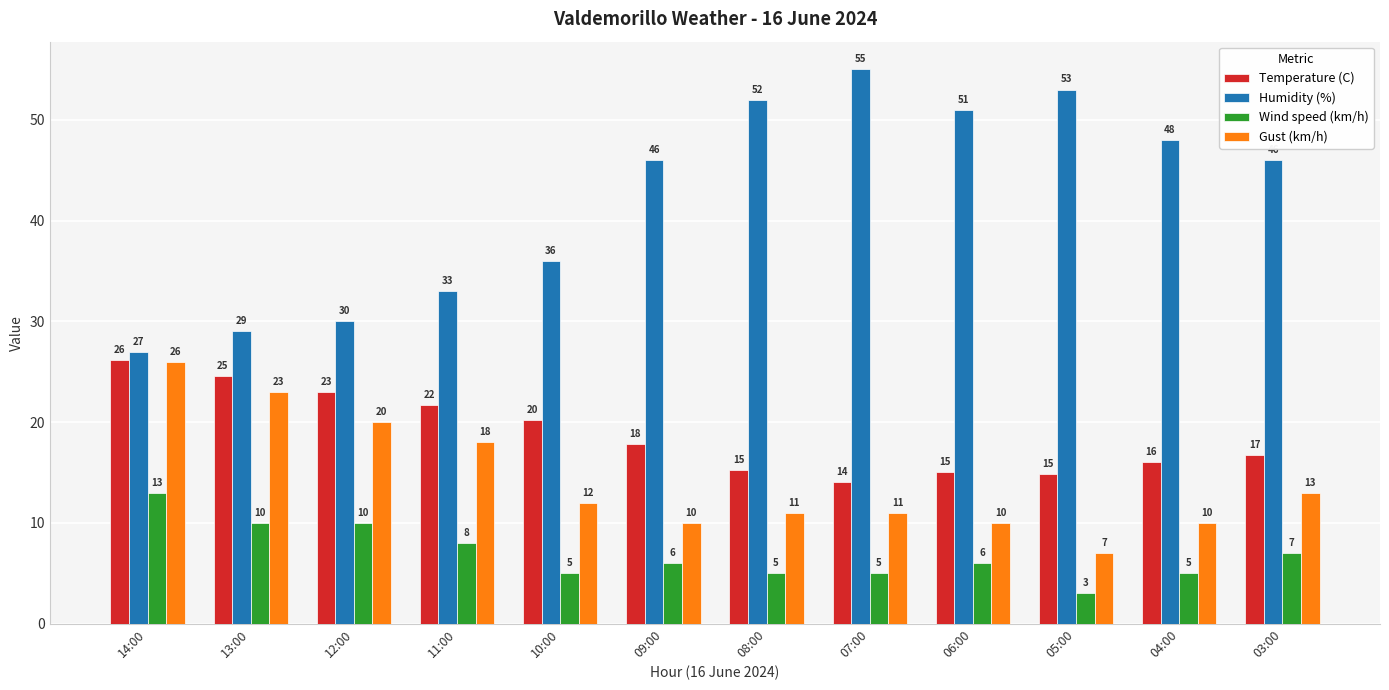

What is the difference between the highest and lowest values at 13:00?

19.0